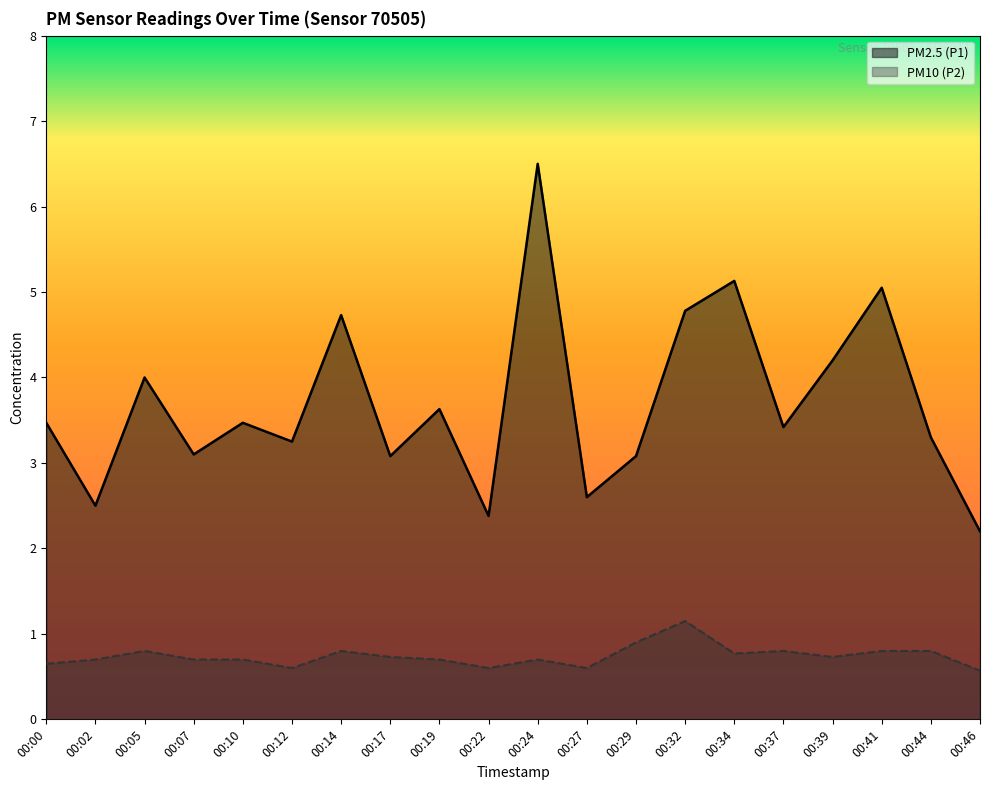

Count the number of categories in the chart.

20